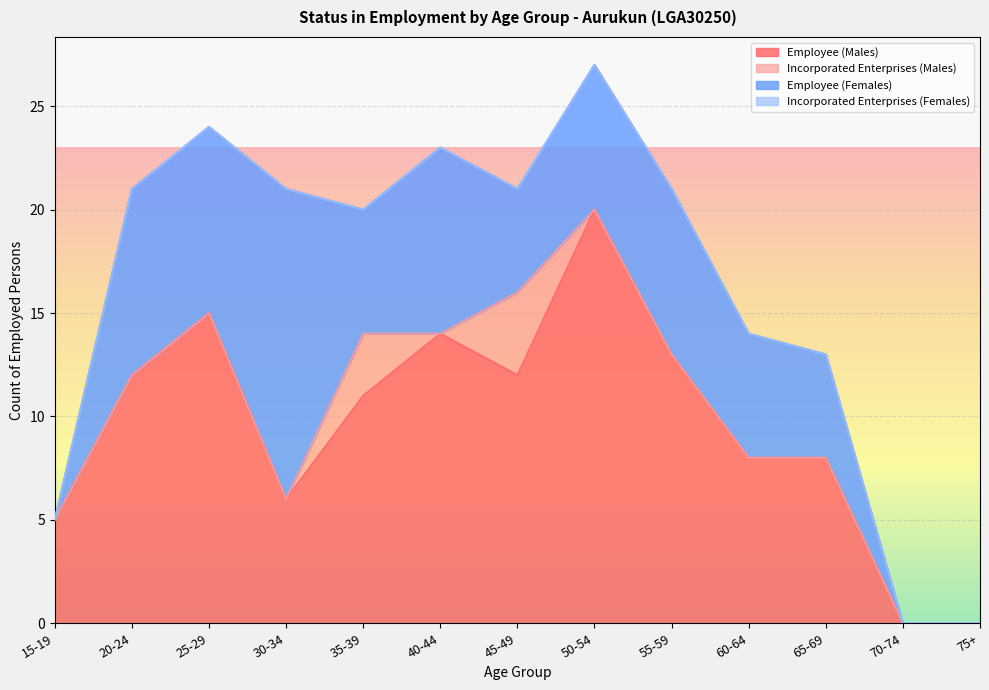

The value of Employee (Males) at 50-54 is 20. True or false?

True